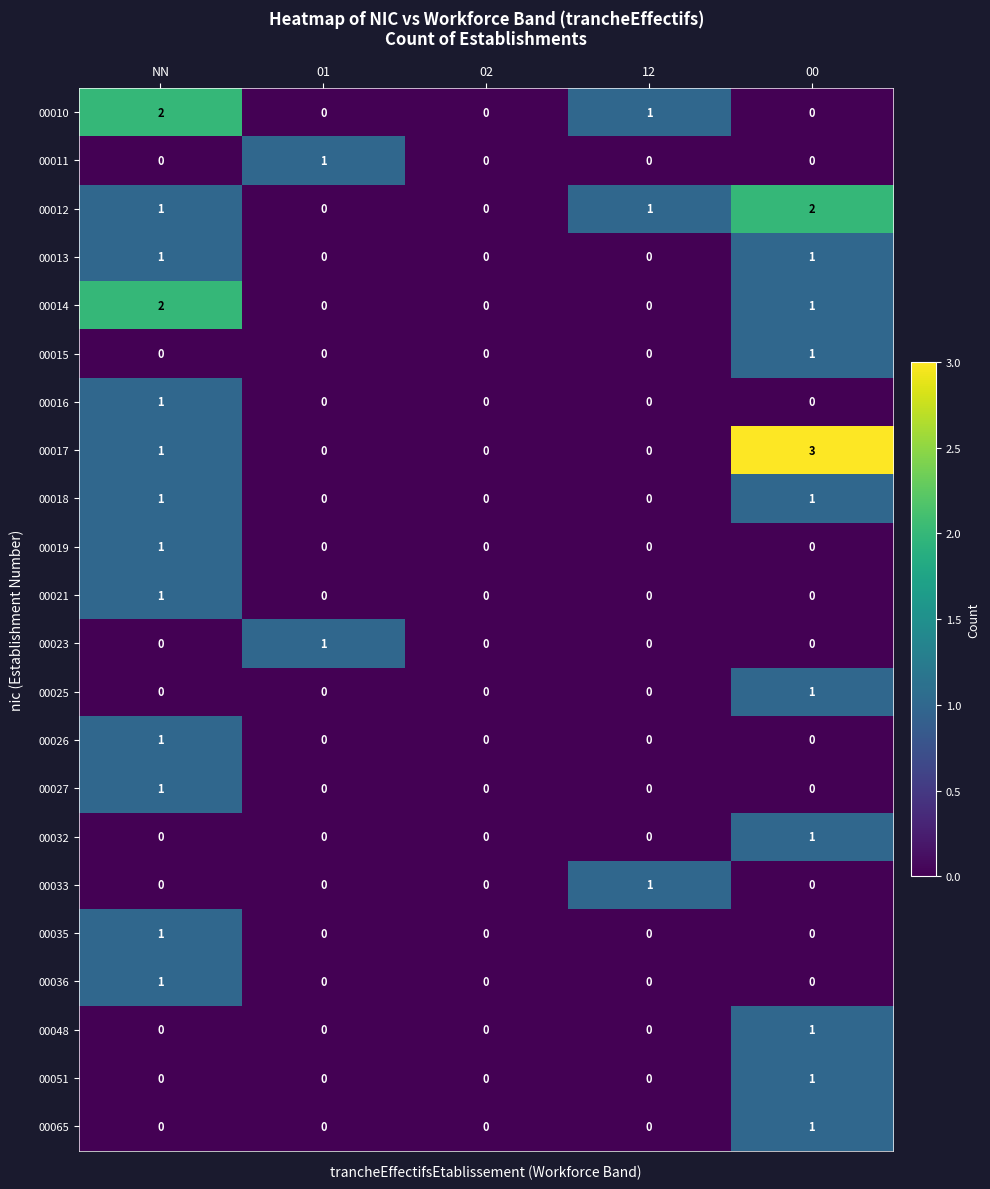

What is the maximum value shown in the chart?

3